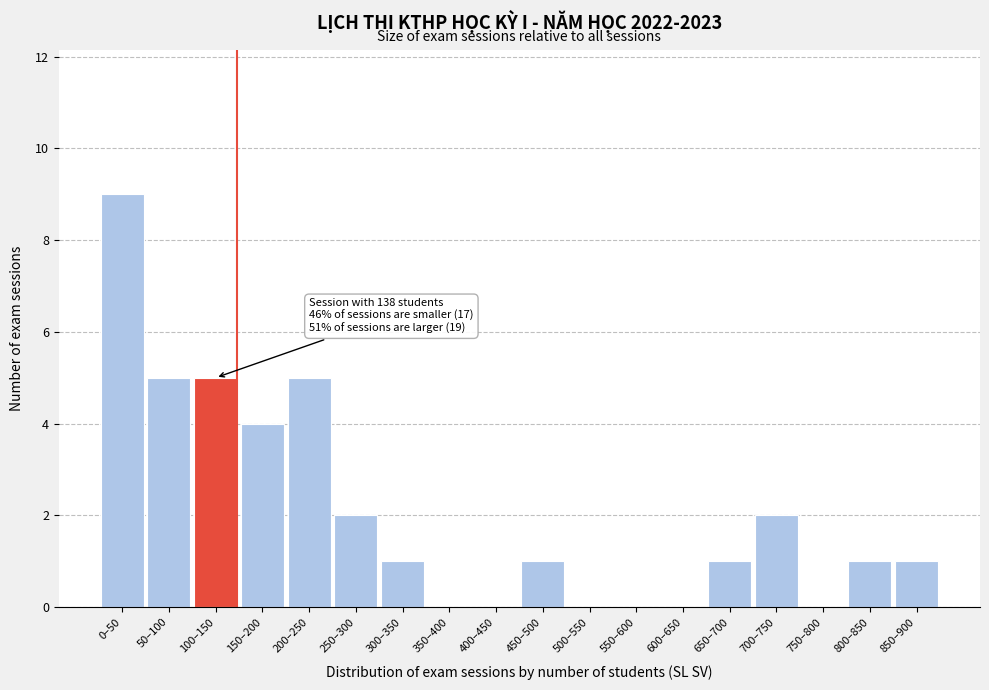

Reading right to left, extract all data points from this chart.

850–900=1	800–850=1	750–800=0	700–750=2	650–700=1	600–650=0	550–600=0	500–550=0	450–500=1	400–450=0	350–400=0	300–350=1	250–300=2	200–250=5	150–200=4	100–150=5	50–100=5	0–50=9